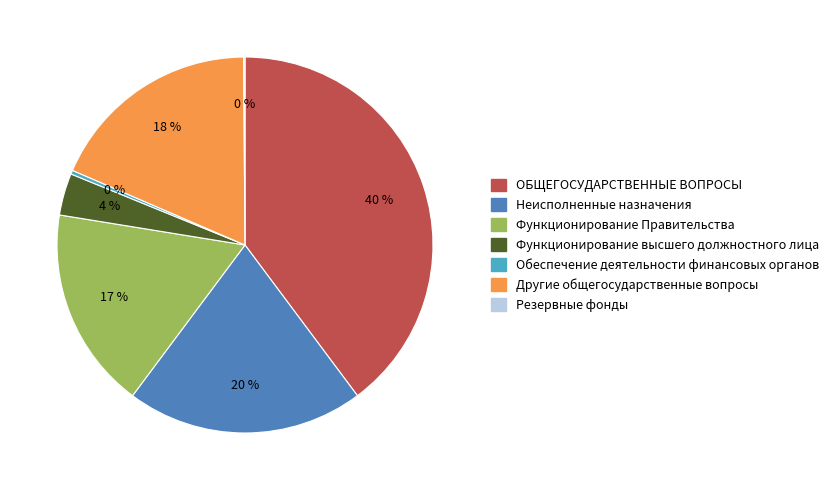

True or false: Другие общегосударственные вопросы accounts for 18% of the total.

True